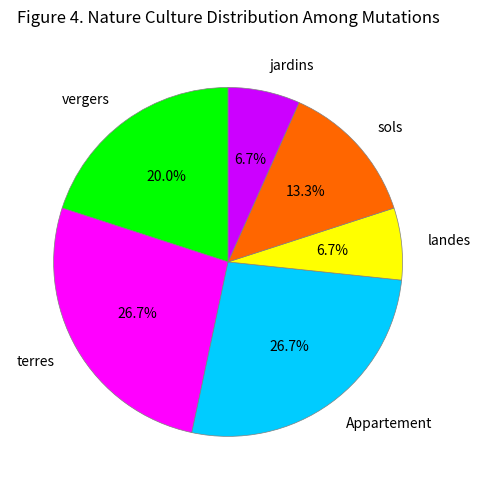

Is there any slice that represents more than half of the pie?

No